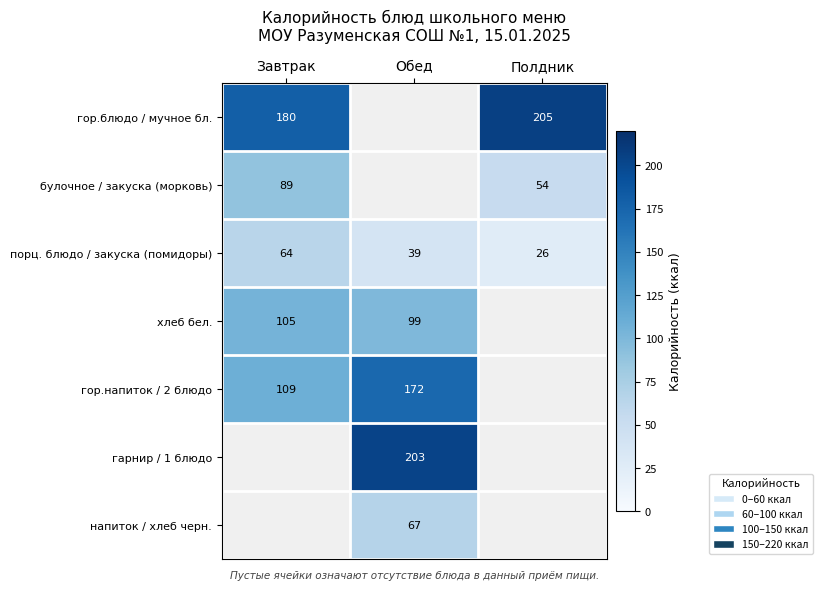

Where is порц. блюдо / закуска (помидоры) nearest to the value 45?

Обед